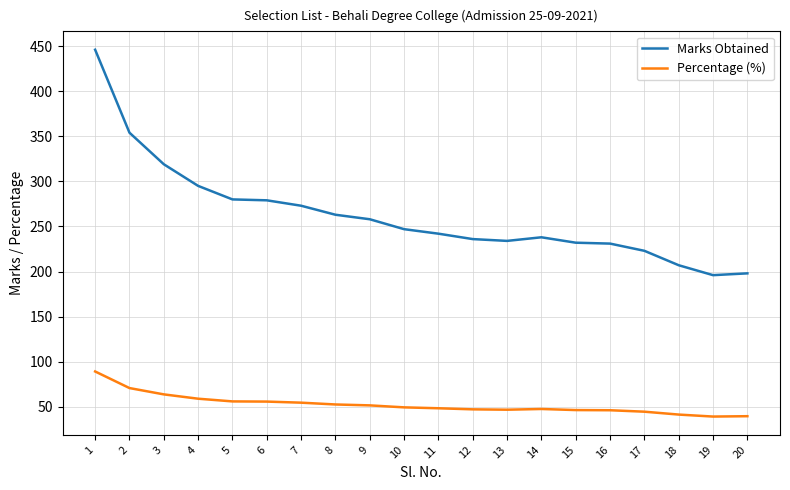

List the series in order of their peak value, highest first.

Marks Obtained, Percentage (%)